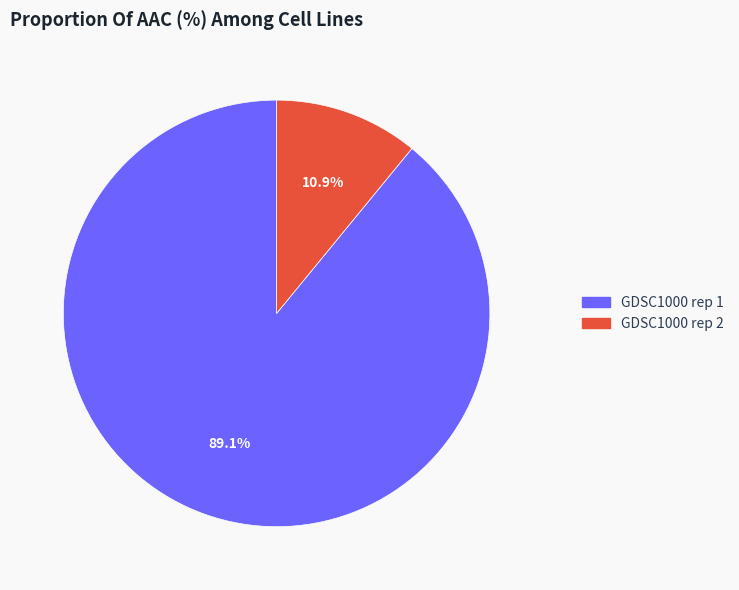

Which has a higher value, GDSC1000 rep 2 or GDSC1000 rep 1?

GDSC1000 rep 1